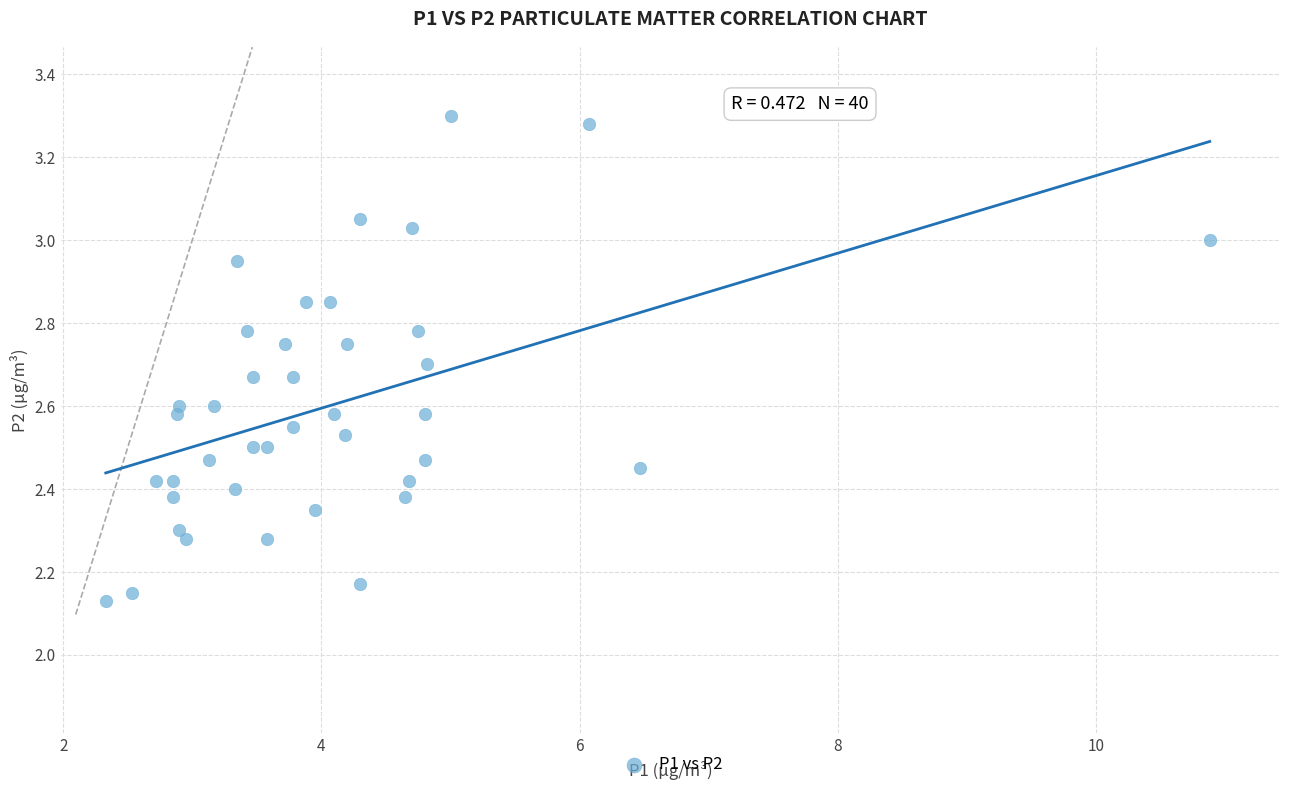

What is the range of Y values (max minus min)?

1.2